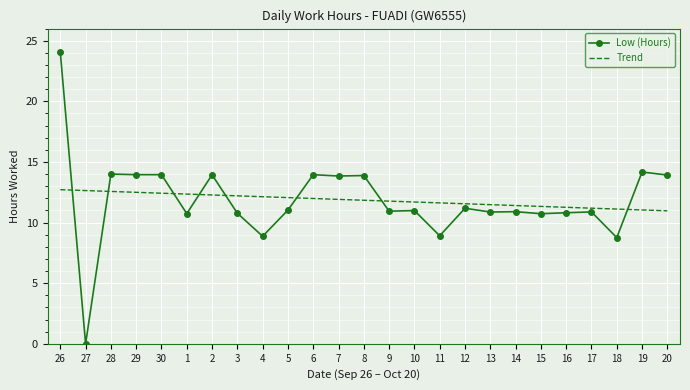

What is the difference between the highest and lowest values at 1?

1.6